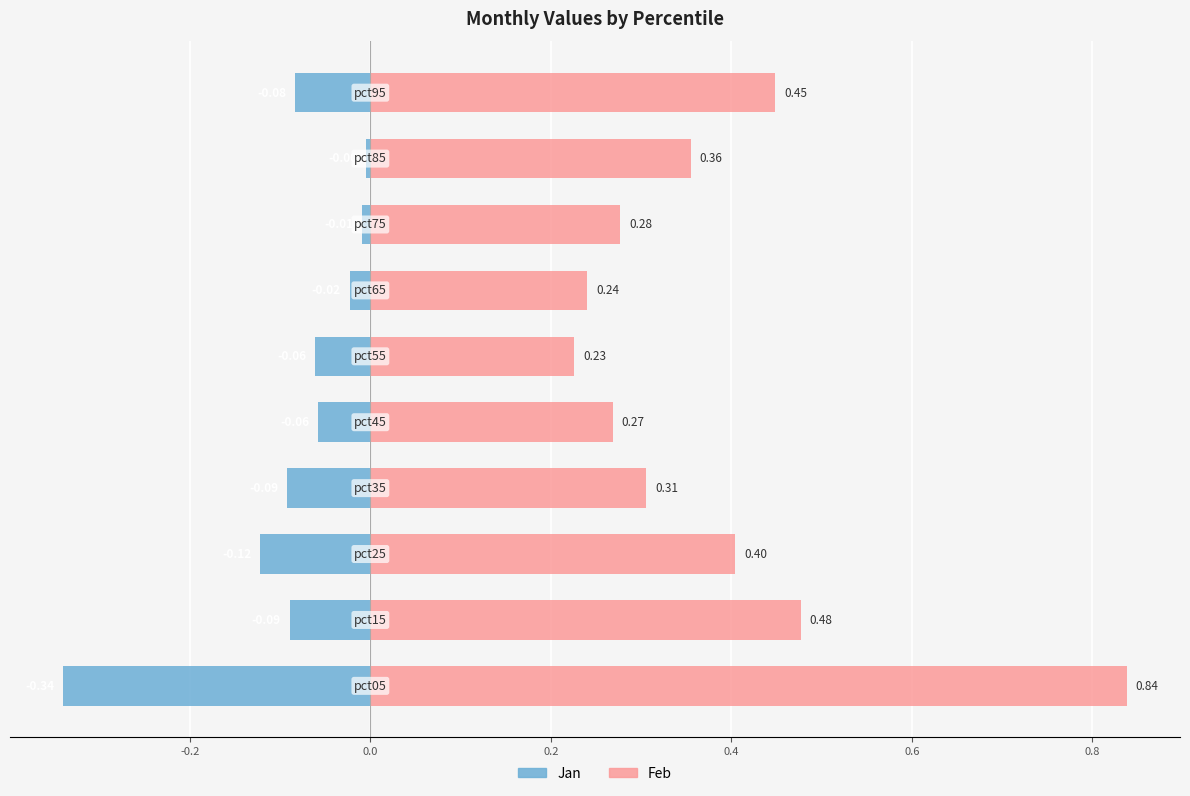

What is the approximate value of Jan at -0.4?

-0.3